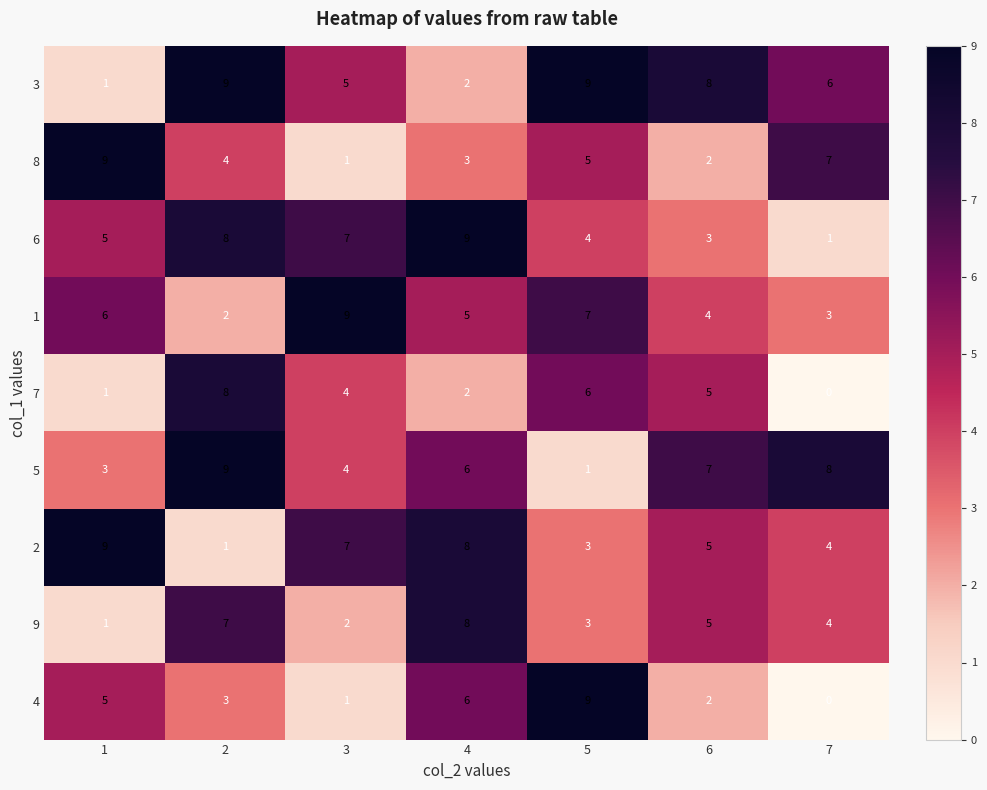

What is the sum of the 8 values at 7 and 3?

8